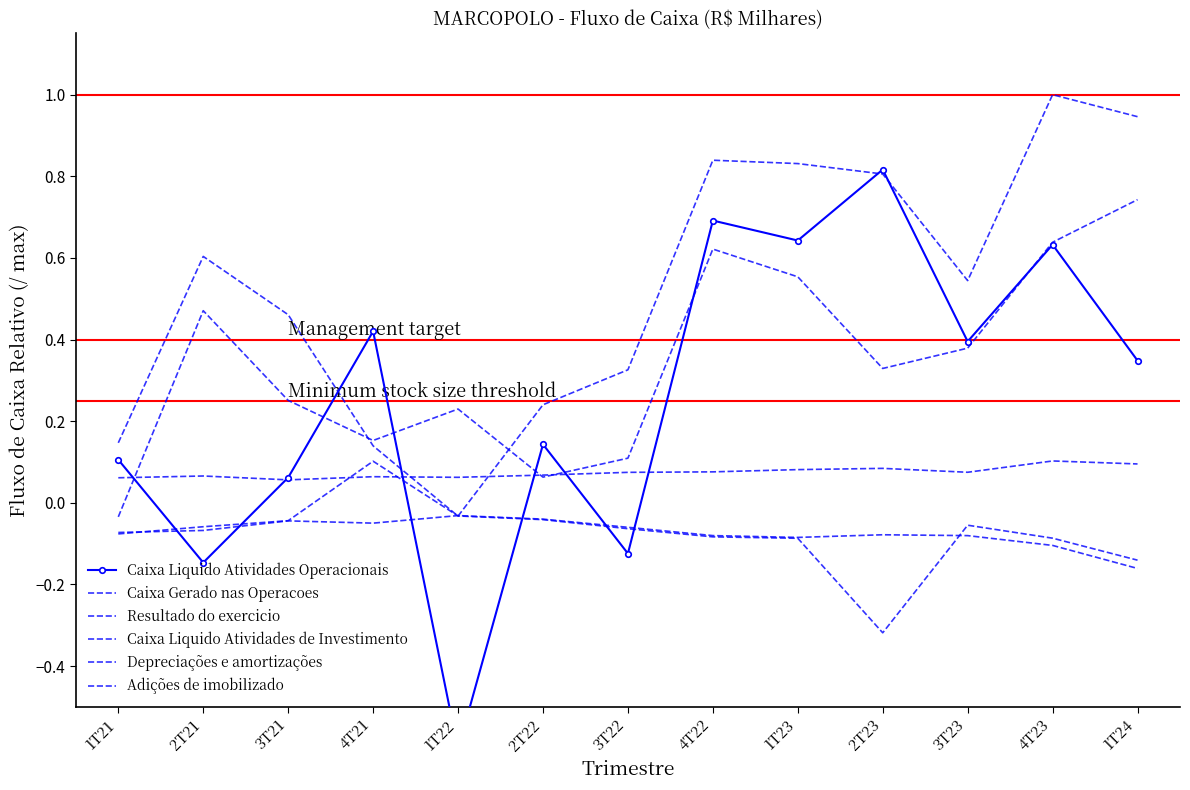

How many negative values does the Resultado do exercicio series have?

1